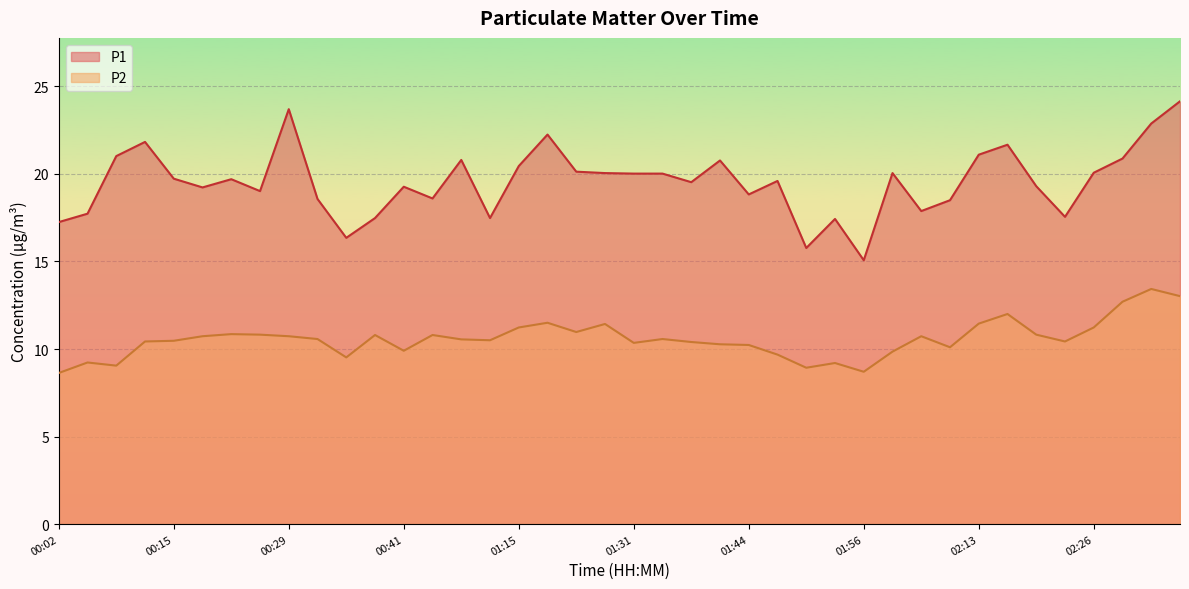

What is the value of the P2 point at the 1st from the left?

8.6